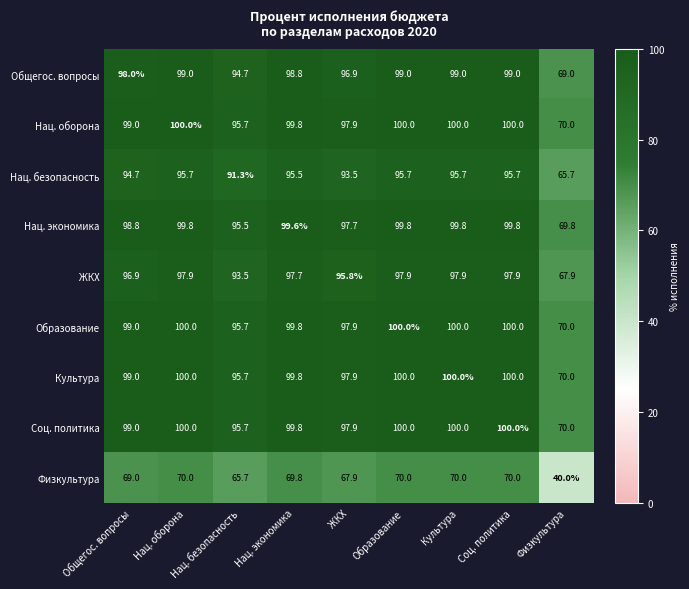

What is the sum of all Физкультура values?

592.4